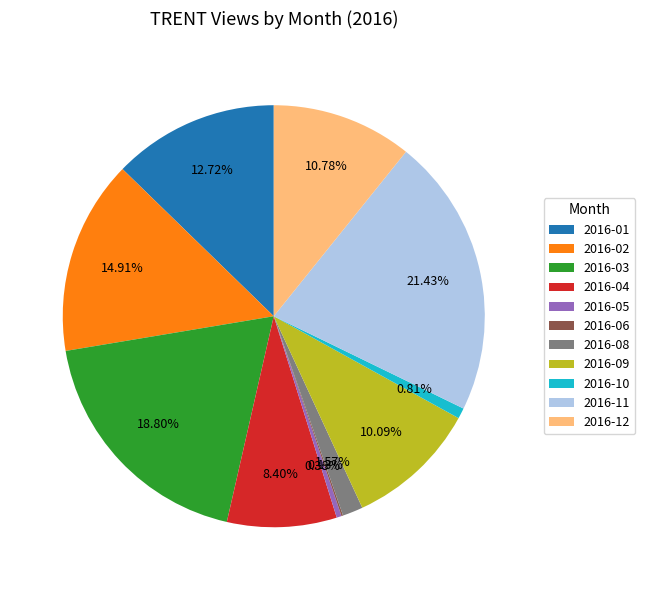

What portion of the pie excludes 2016-04?

91.6%